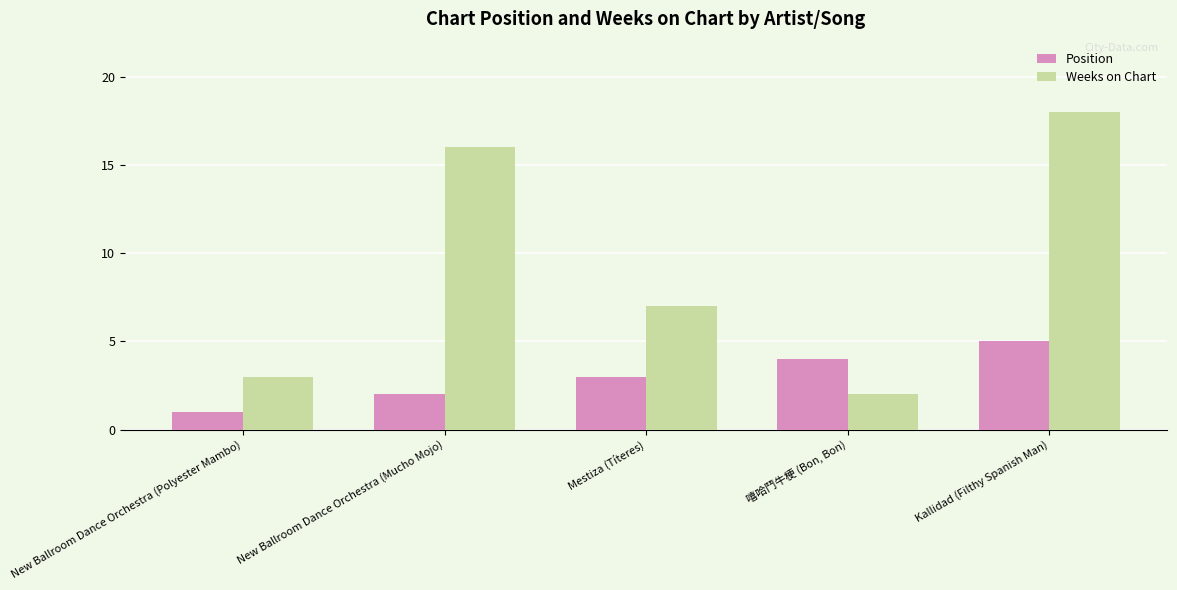

Where is Position nearest to the value 3?

Mestiza (Títeres)